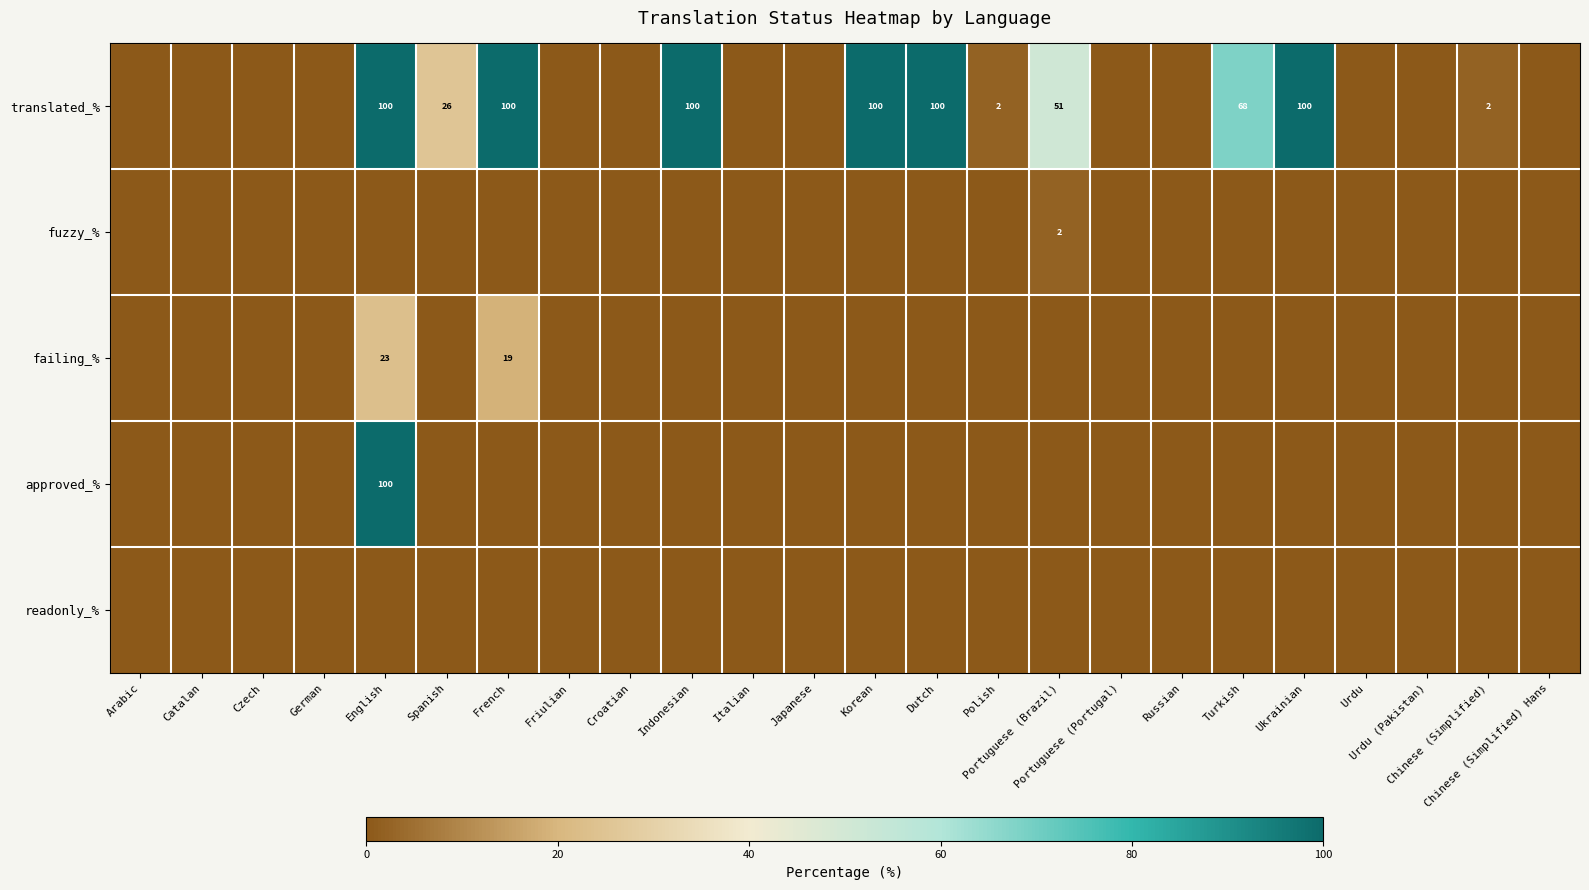

True or false: failing_% has a value of 0.0 at Dutch.

True